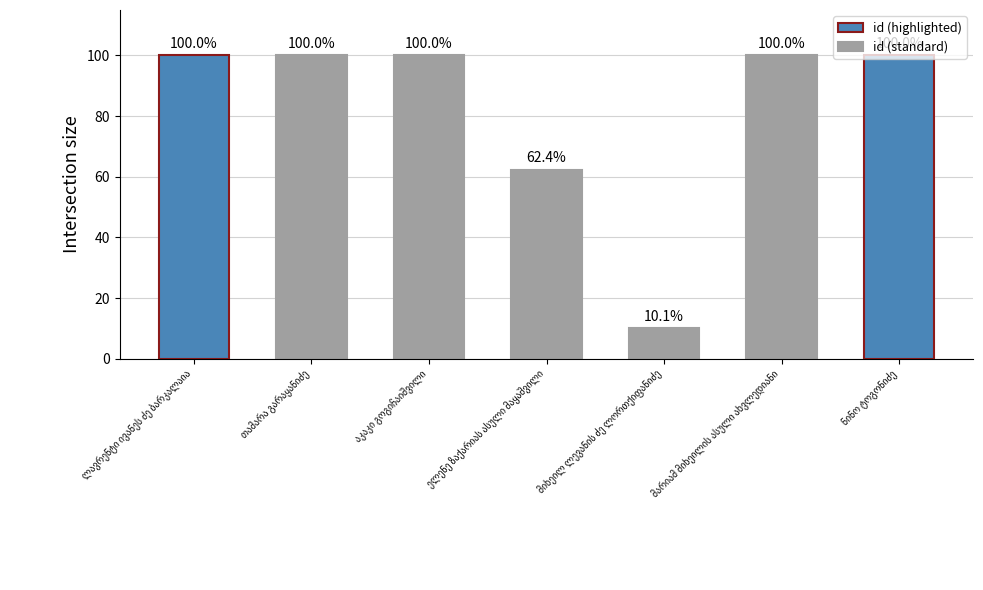

How many data points are less than 100?

2